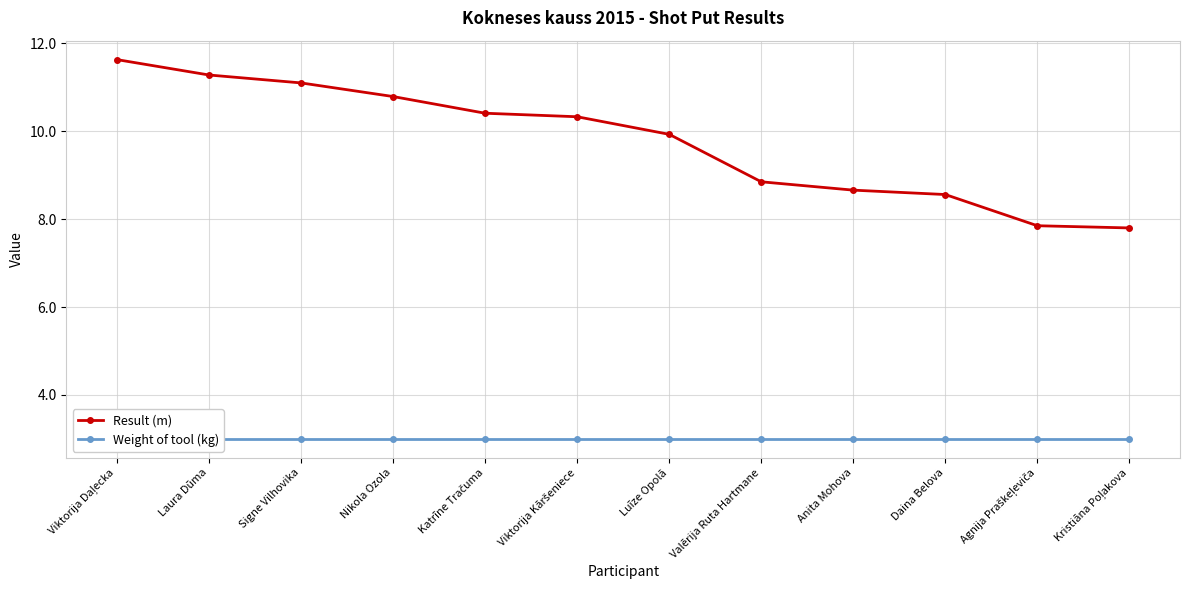

Reading left to right, list all the values displayed in this chart.

Result (m): Viktorija Daļecka=11.6	Laura Dūma=11.3	Signe Vilhovika=11.1	Nikola Ozola=10.8	Katrīne Tračuma=10.4	Viktorija Kāršeniece=10.3	Luīze Opolā=9.9	Valērija Ruta Hartmane=8.8	Anita Mohova=8.7	Daina Belova=8.6	Agnija Praškeļeviča=7.8	Kristiāna Poļakova=7.8
Weight of tool (kg): Viktorija Daļecka=3.0	Laura Dūma=3.0	Signe Vilhovika=3.0	Nikola Ozola=3.0	Katrīne Tračuma=3.0	Viktorija Kāršeniece=3.0	Luīze Opolā=3.0	Valērija Ruta Hartmane=3.0	Anita Mohova=3.0	Daina Belova=3.0	Agnija Praškeļeviča=3.0	Kristiāna Poļakova=3.0